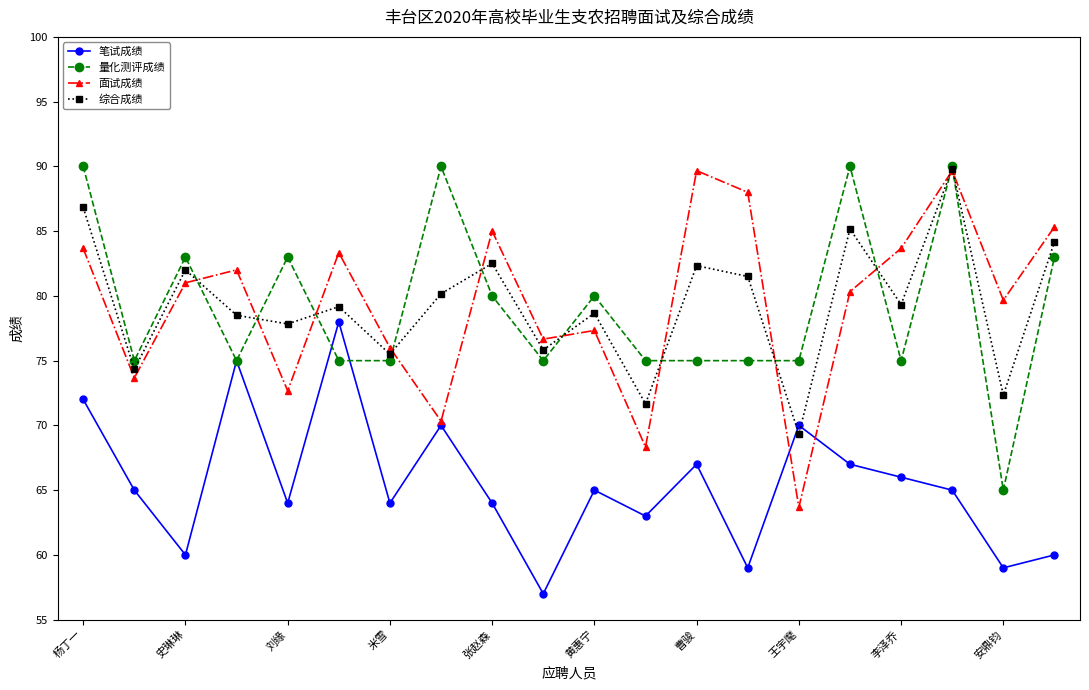

How many interior local peaks does the 综合成绩 series have?

7